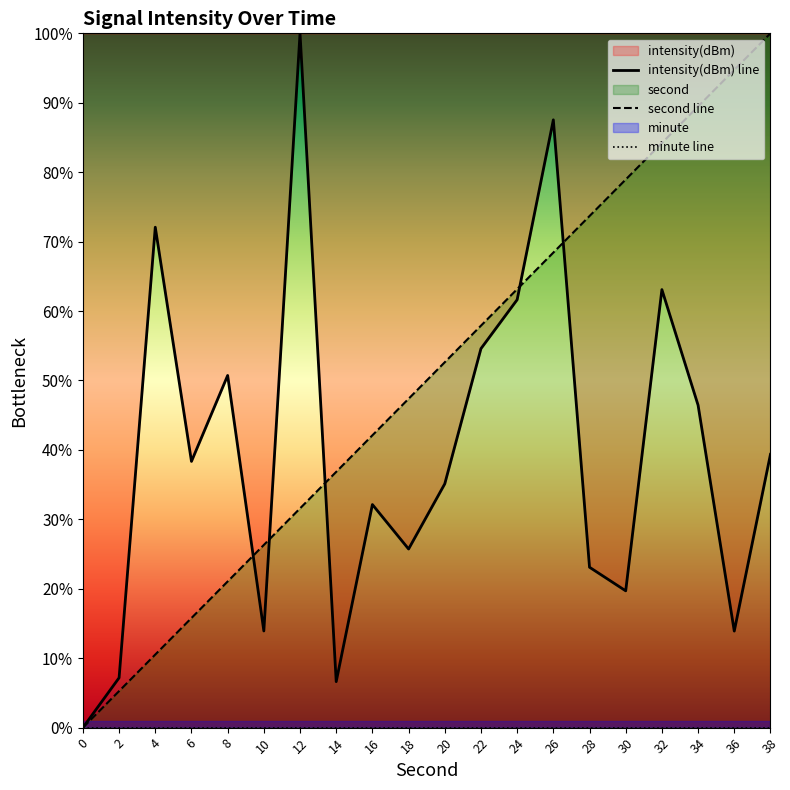

Reading left to right, extract all data points from this chart.

intensity(dBm) line: 0=0.0	2=7.2	4=72.1	6=38.3	8=50.7	10=13.9	12=100.0	14=6.6	16=32.1	18=25.7	20=35.1	22=54.6	24=61.6	26=87.5	28=23.1	30=19.7	32=63.1	34=46.4	36=13.9	38=39.4
second line: 0=0.0	2=5.3	4=10.5	6=15.8	8=21.1	10=26.3	12=31.6	14=36.8	16=42.1	18=47.4	20=52.6	22=57.9	24=63.2	26=68.4	28=73.7	30=78.9	32=84.2	34=89.5	36=94.7	38=100.0
minute line: 0=0.0	2=0.0	4=0.0	6=0.0	8=0.0	10=0.0	12=0.0	14=0.0	16=0.0	18=0.0	20=0.0	22=0.0	24=0.0	26=0.0	28=0.0	30=0.0	32=0.0	34=0.0	36=0.0	38=0.0